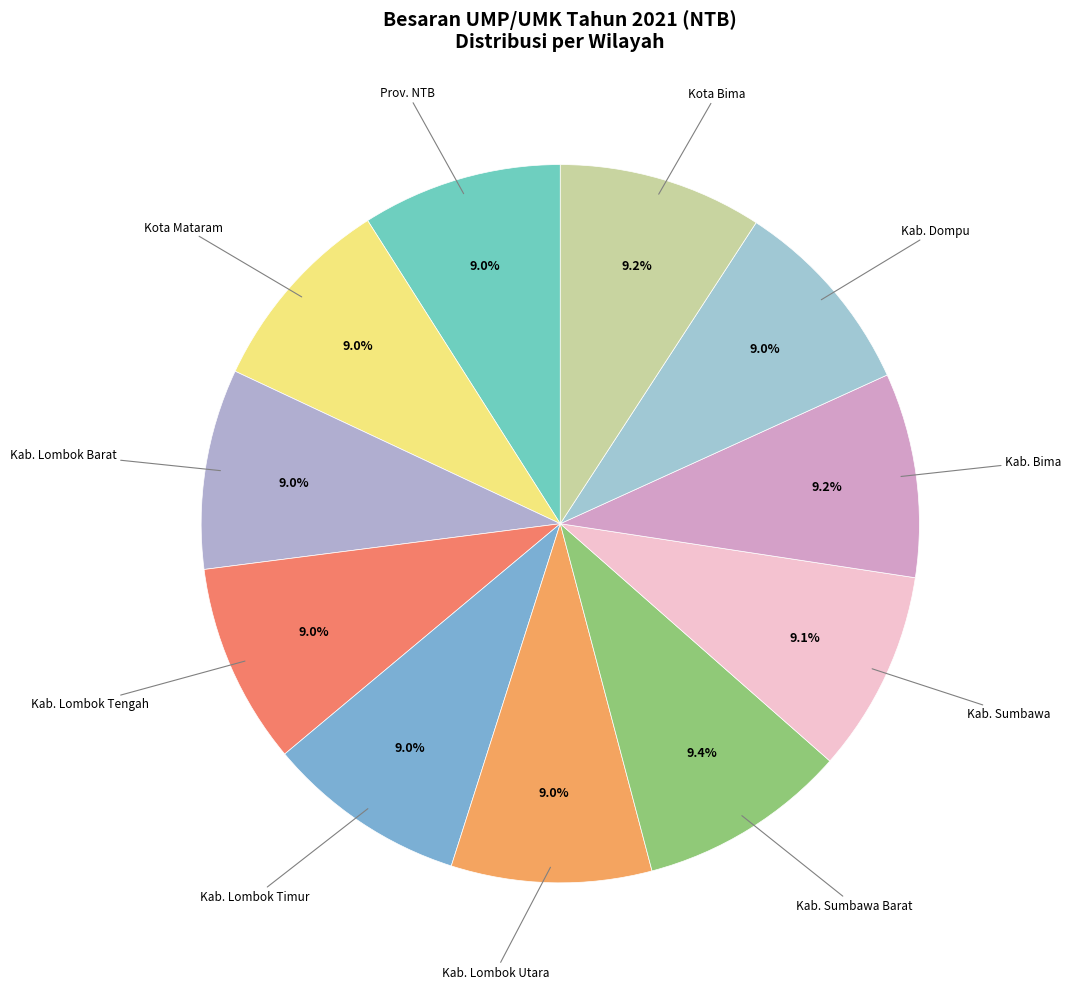

How many segments does this pie chart have?

11